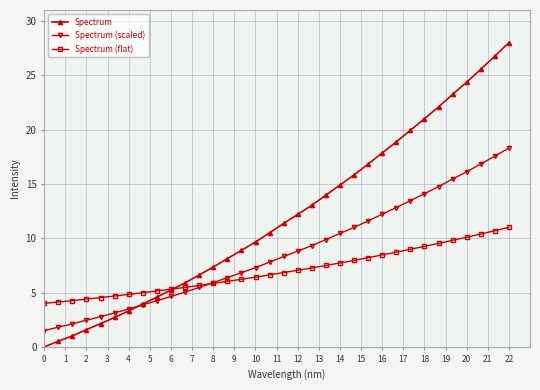

List the series in order of their peak value, lowest first.

Spectrum (flat), Spectrum (scaled), Spectrum